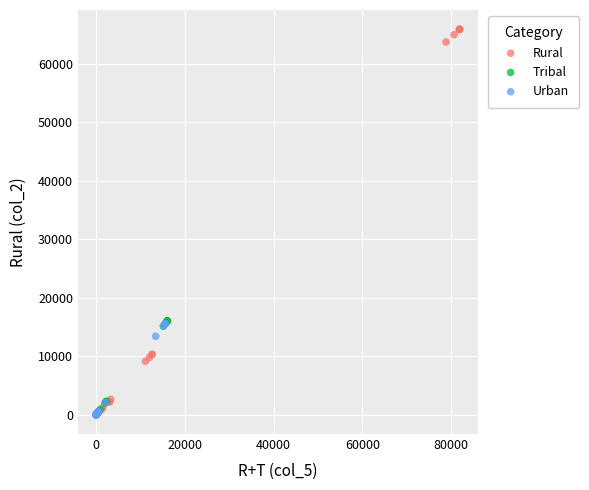

Which series contains the highest Y value?

Rural